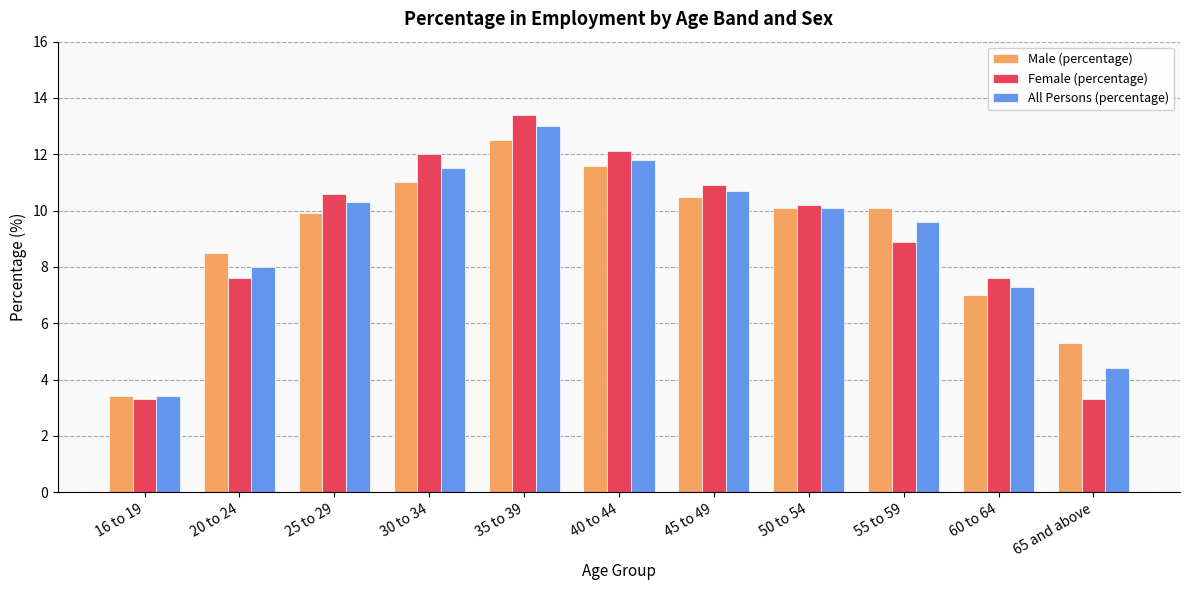

Rank the series by their maximum value, from lowest to highest.

Male (percentage), All Persons (percentage), Female (percentage)